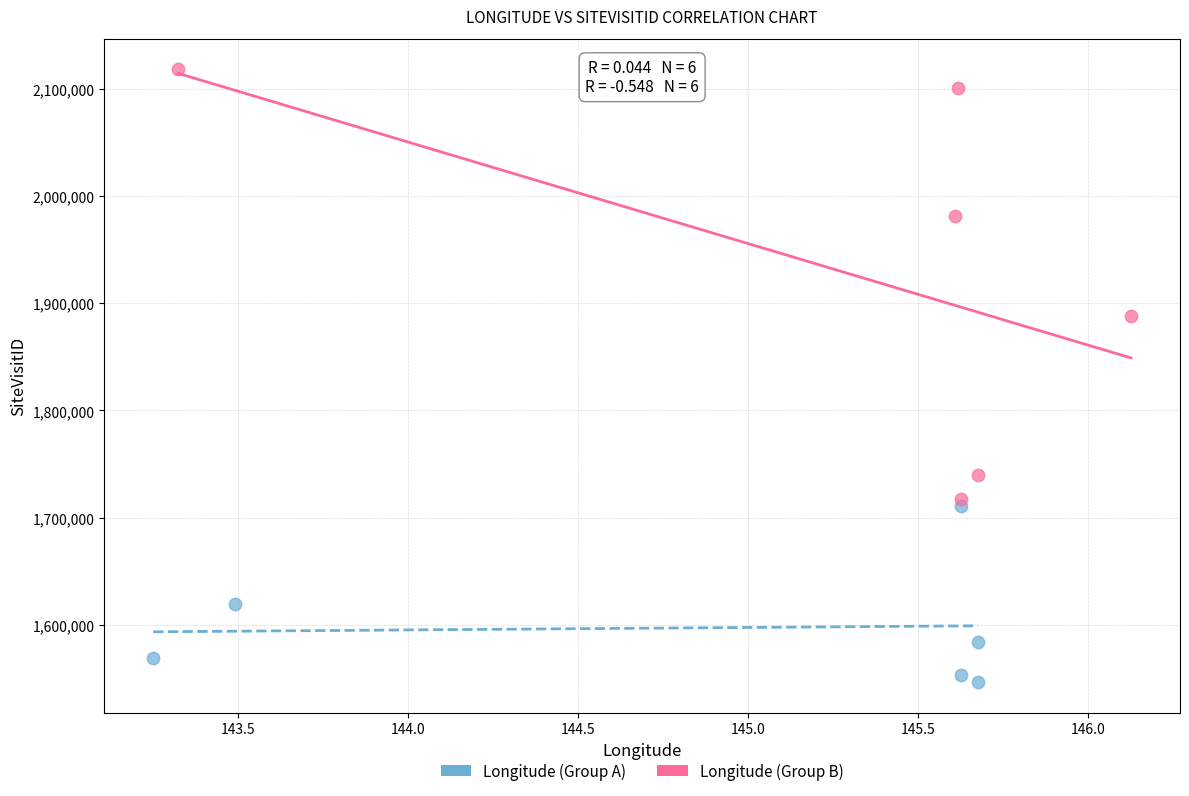

Which series reaches the minimum Y coordinate?

Longitude (Group A)